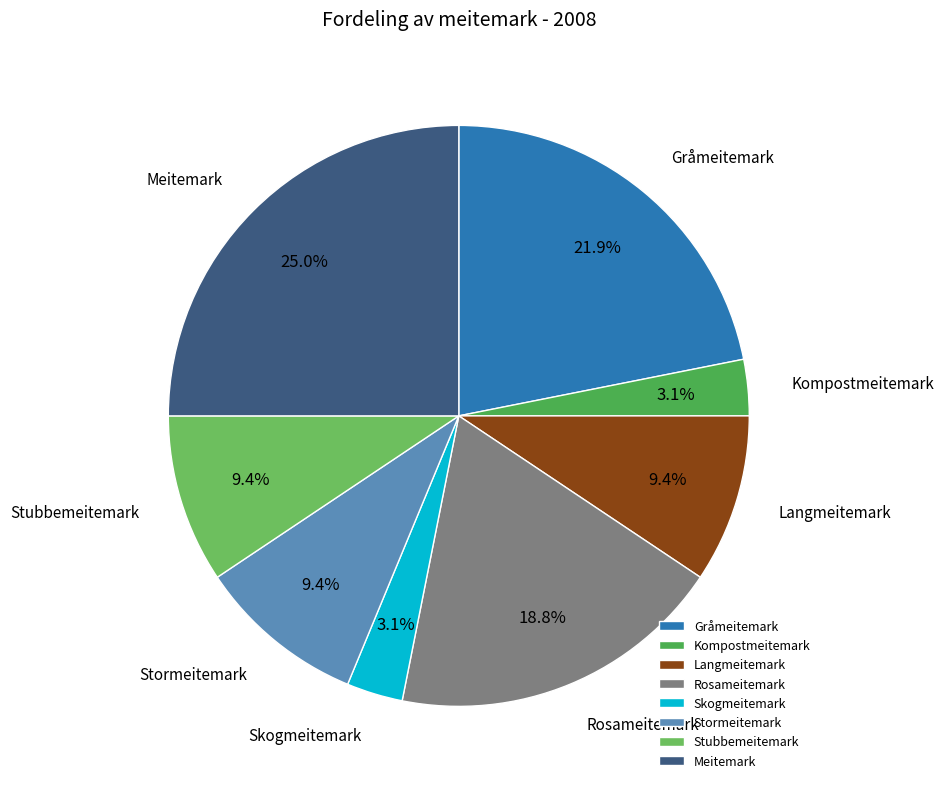

To the nearest percent, what is the average slice percentage?

12%